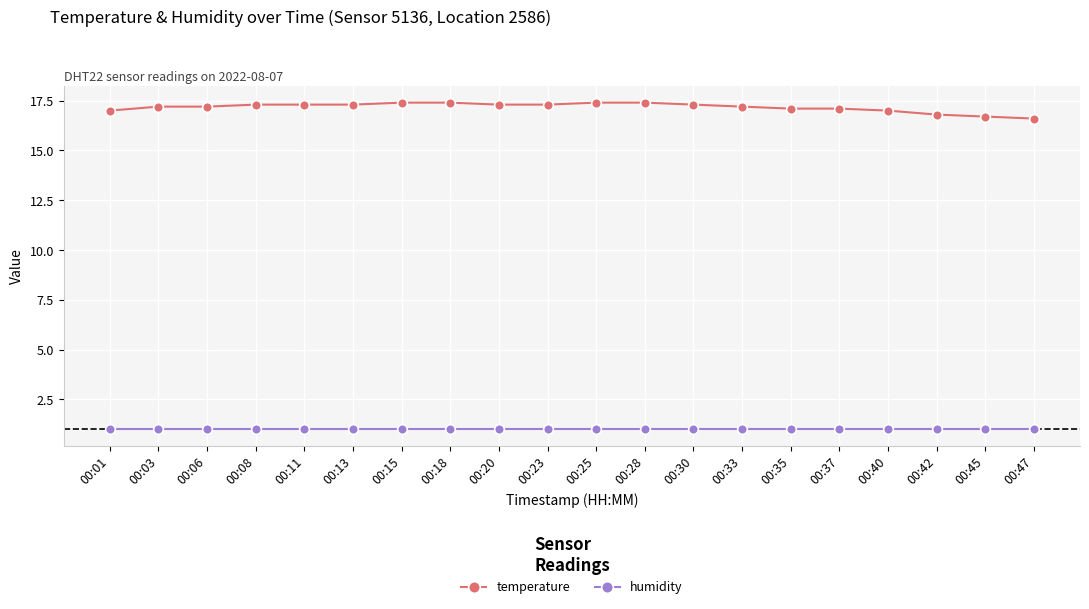

Reading right to left, what are all the values shown in this chart?

temperature: 00:47=16.6	00:45=16.7	00:42=16.8	00:40=17.0	00:37=17.1	00:35=17.1	00:33=17.2	00:30=17.3	00:28=17.4	00:25=17.4	00:23=17.3	00:20=17.3	00:18=17.4	00:15=17.4	00:13=17.3	00:11=17.3	00:08=17.3	00:06=17.2	00:03=17.2	00:01=17.0
humidity: 00:47=1.0	00:45=1.0	00:42=1.0	00:40=1.0	00:37=1.0	00:35=1.0	00:33=1.0	00:30=1.0	00:28=1.0	00:25=1.0	00:23=1.0	00:20=1.0	00:18=1.0	00:15=1.0	00:13=1.0	00:11=1.0	00:08=1.0	00:06=1.0	00:03=1.0	00:01=1.0